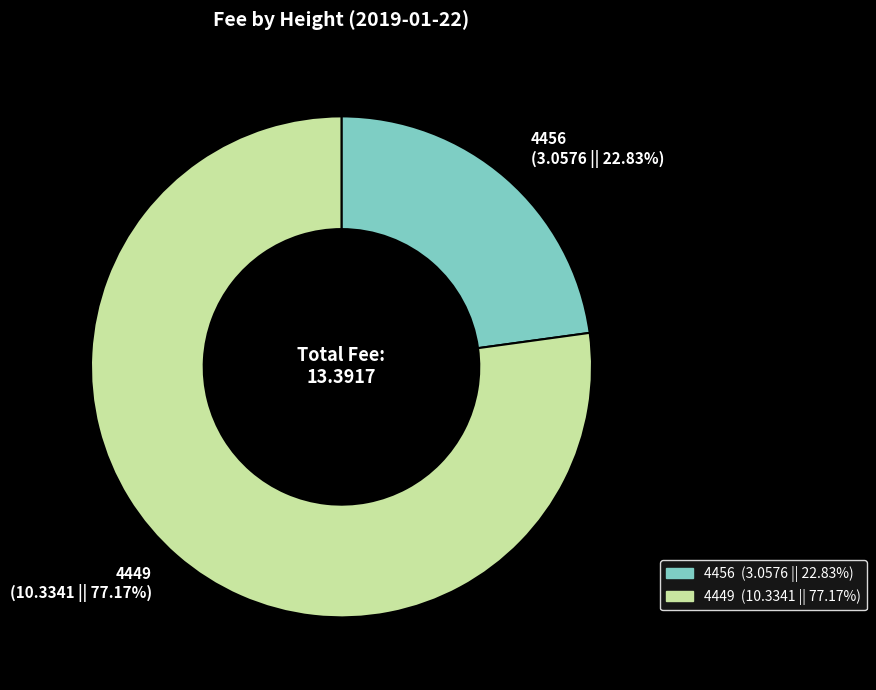

Which category has the smallest portion of the pie?

4456